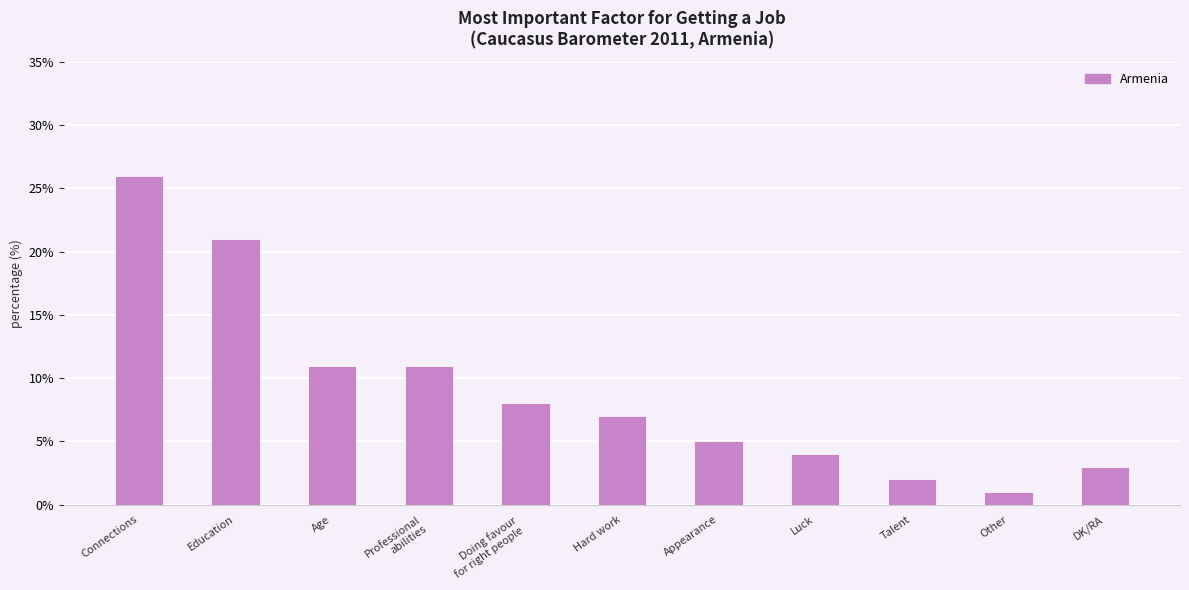

What is the ratio of the value at Doing favour
for right people to the value at DK/RA?

2.7